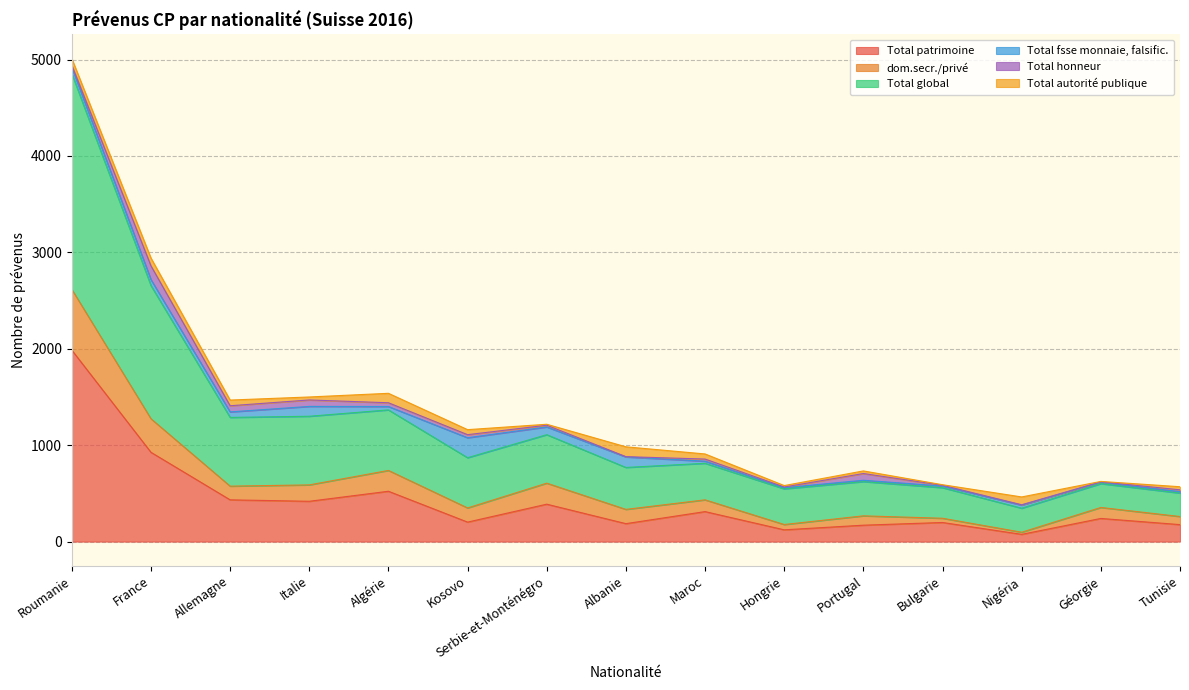

What is the highest value of the Total patrimoine series?

1986